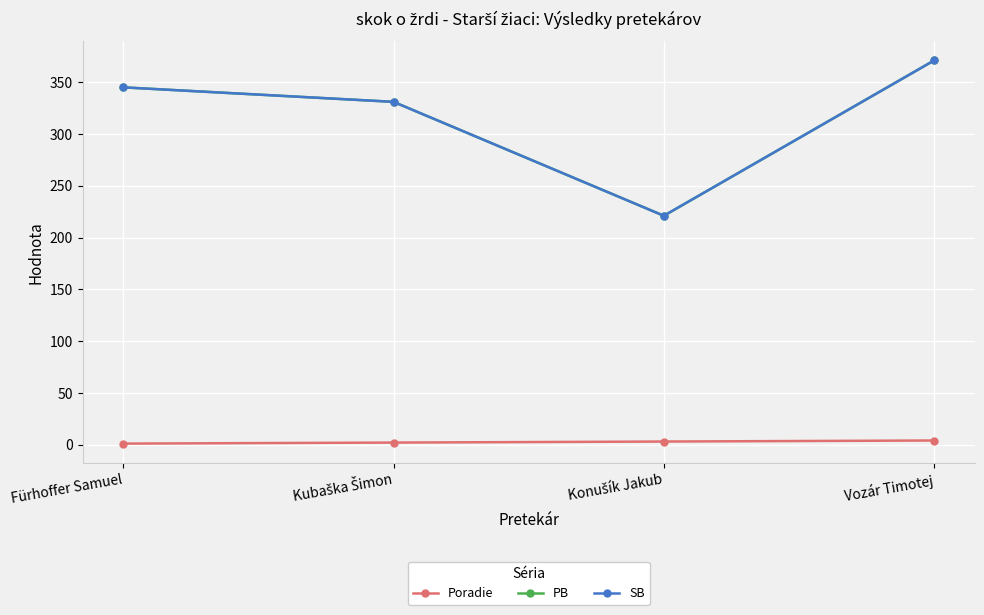

Is it true that Poradie equals 2 at Kubaška Šimon?

True